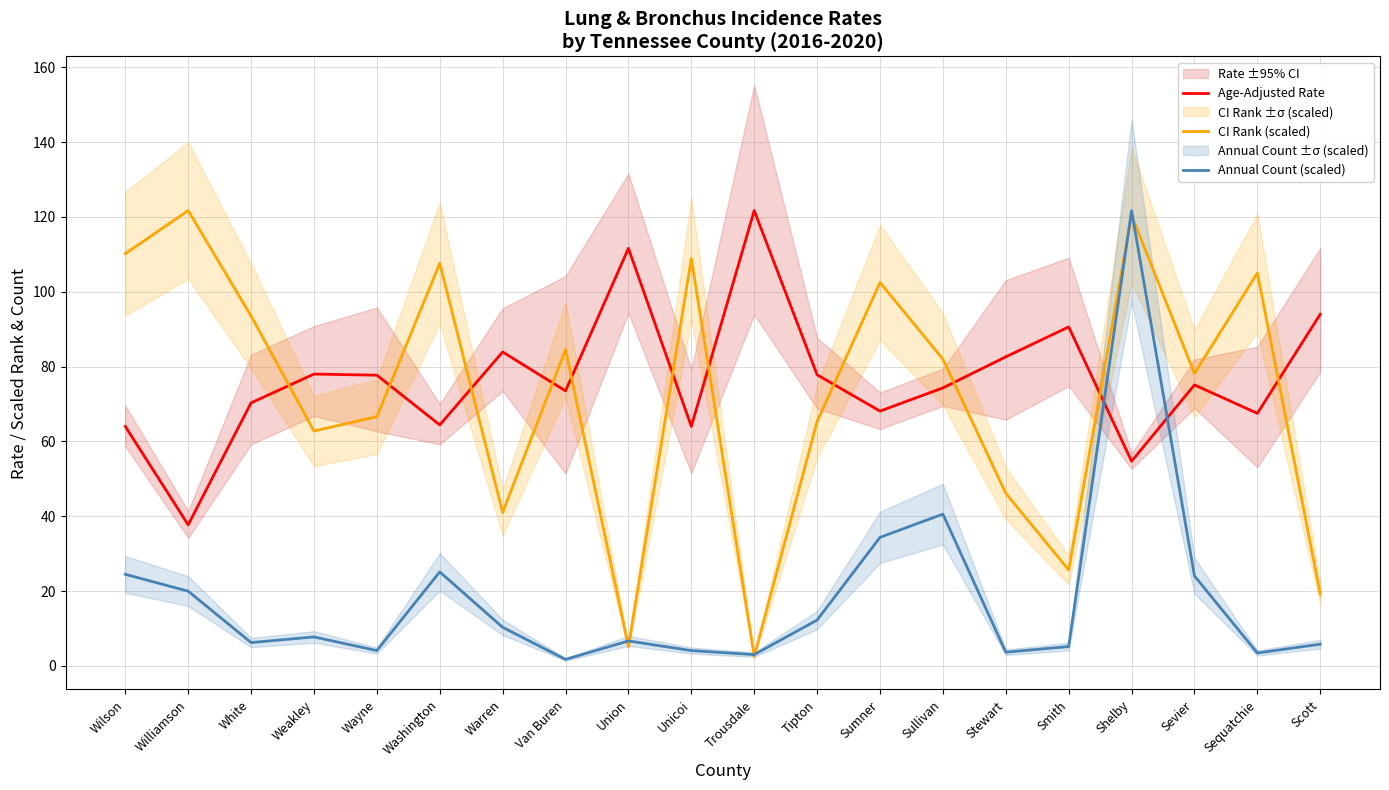

What is the value of the Age-Adjusted Rate point at the 6th from the left?

64.4